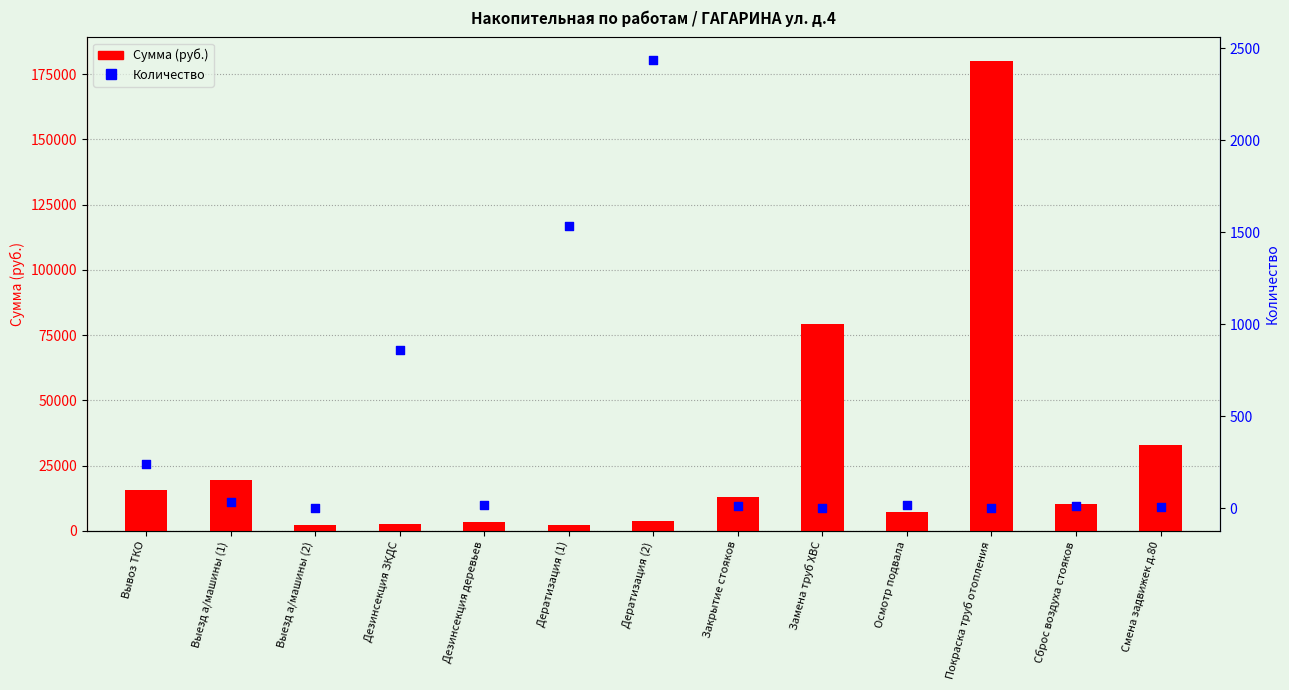

Is the value of Сумма (руб.) at Дезинсекция ЗКДС greater than the value of Количество at Выезд а/машины (1)?

Yes